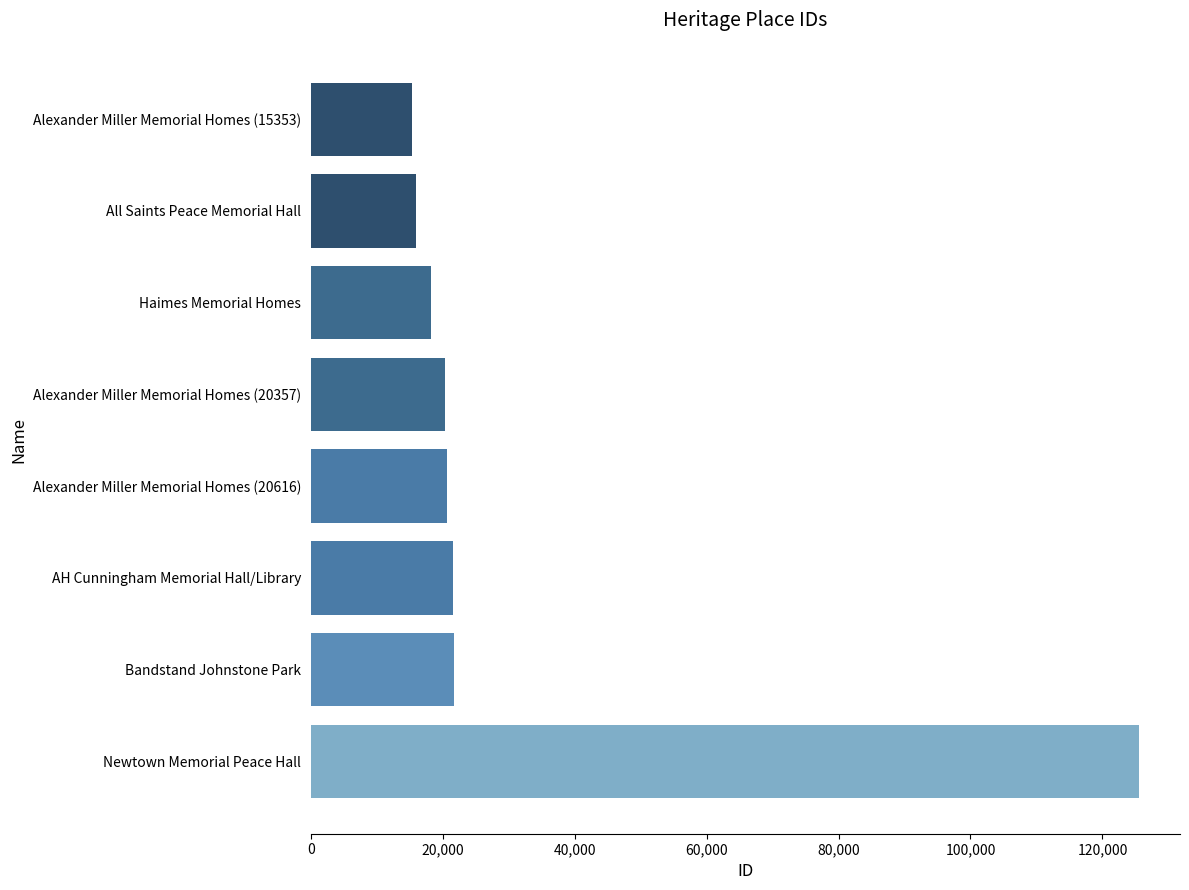

What is the change in value from Alexander Miller Memorial Homes (20357) to Alexander Miller Memorial Homes (15353)?

-5004